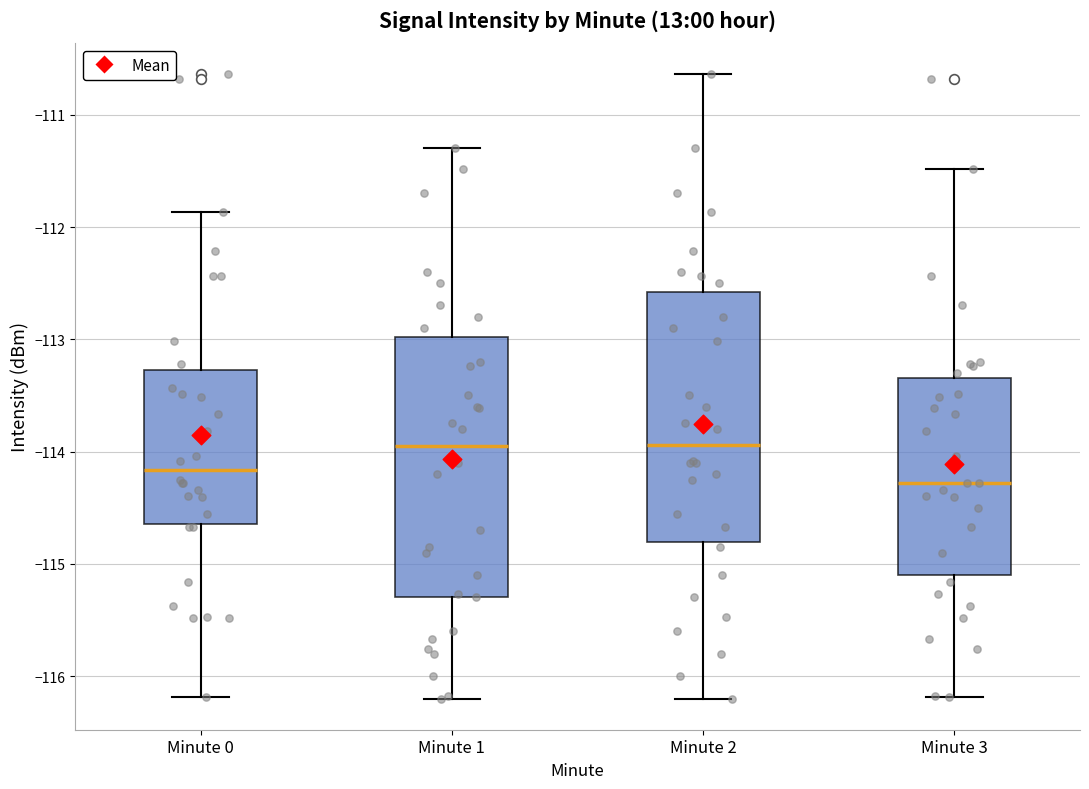

Reading left to right, read every box against the y-axis: the position of its median line, the range the box covers, and the ends of its whiskers. The values are not printed on the chart, so give them approximately, as read against the axis.

Minute 0: median -114.2, box -114.6 to -113.3, whiskers -116.2 to -111.9
Minute 1: median -113.9, box -115.3 to -113.0, whiskers -116.2 to -111.3
Minute 2: median -113.9, box -114.8 to -112.6, whiskers -116.2 to -110.6
Minute 3: median -114.3, box -115.1 to -113.3, whiskers -116.2 to -111.5